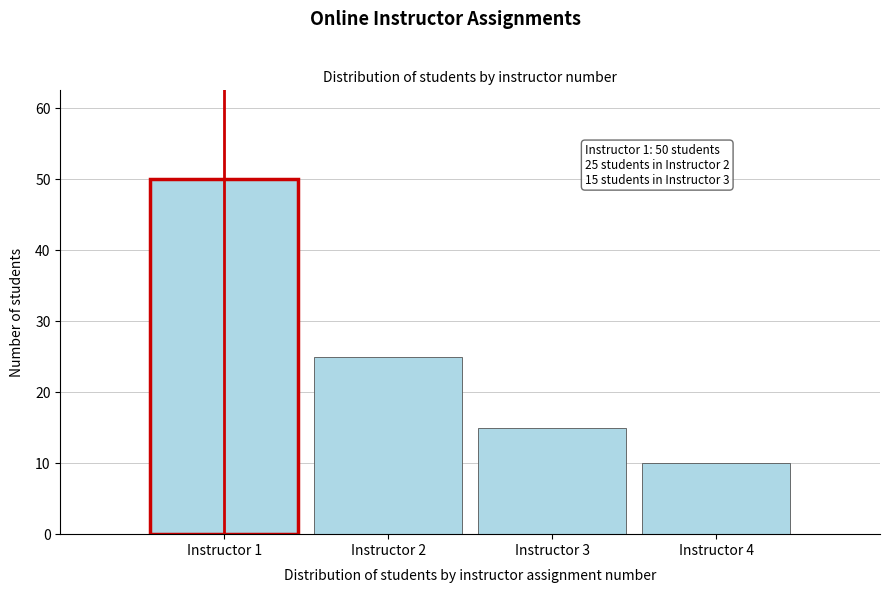

Reading left to right, list all the values displayed in this chart.

50	25	15	10